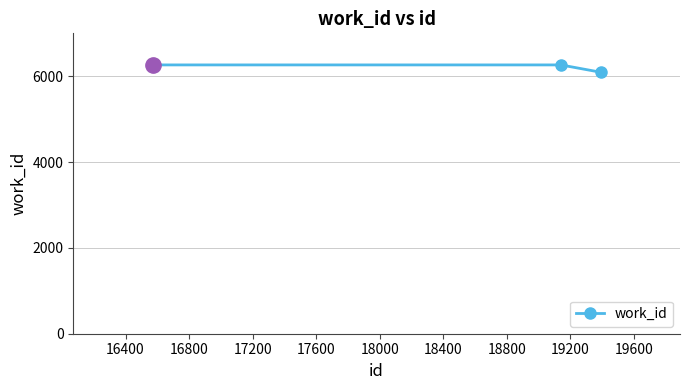

Reading left to right, what are all the values shown in this chart?

6264	6264	6094